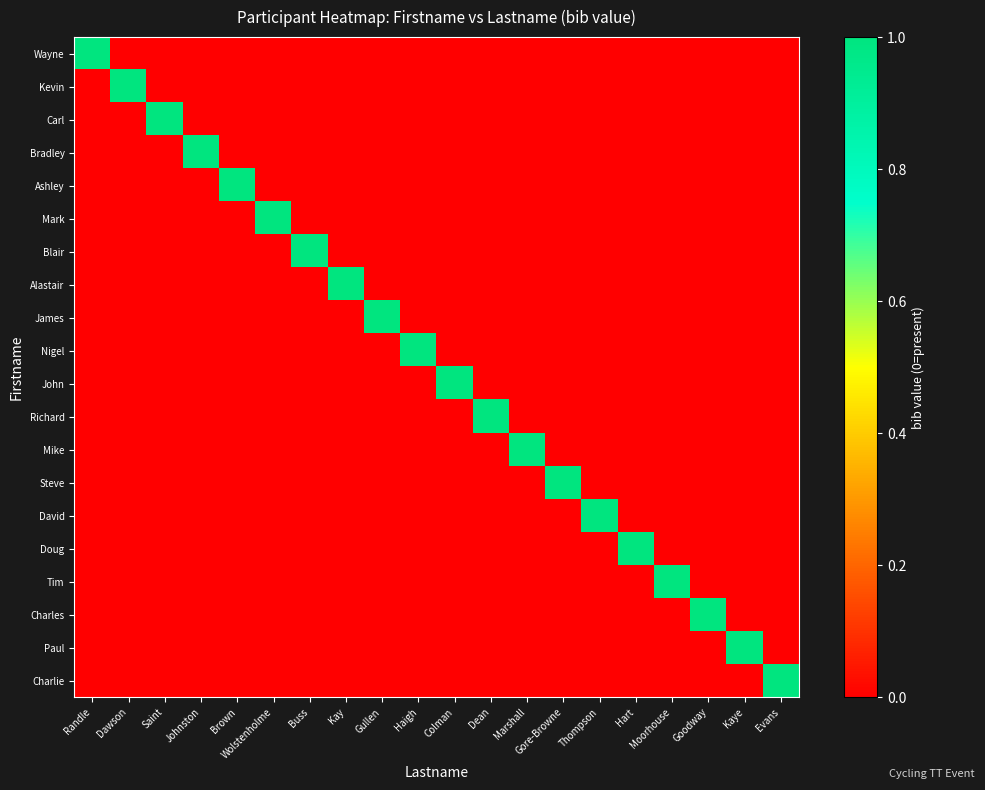

Which series has the widest spread of values?

Wayne